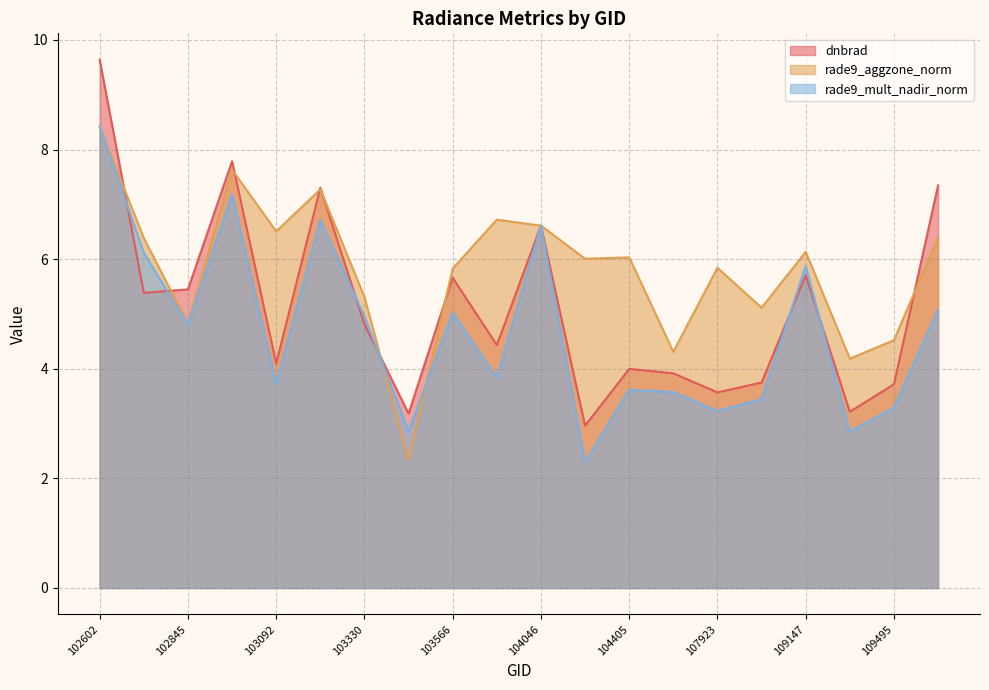

What is the value of the rade9_aggzone_norm point at the 12th from the left?

6.0